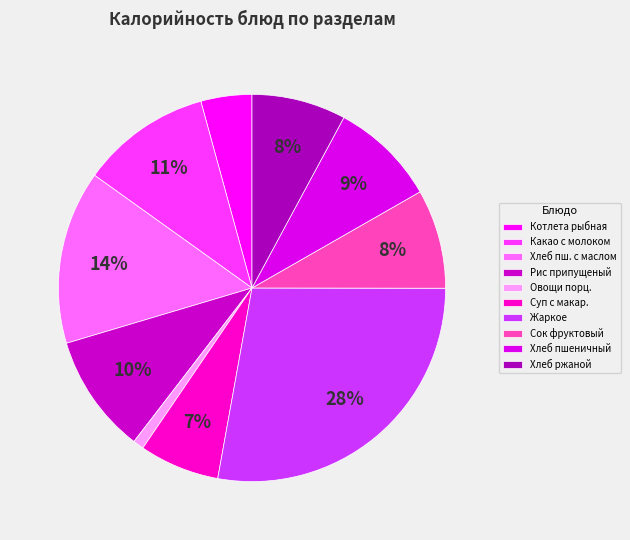

What is the smallest slice in the pie chart?

Овощи порц.